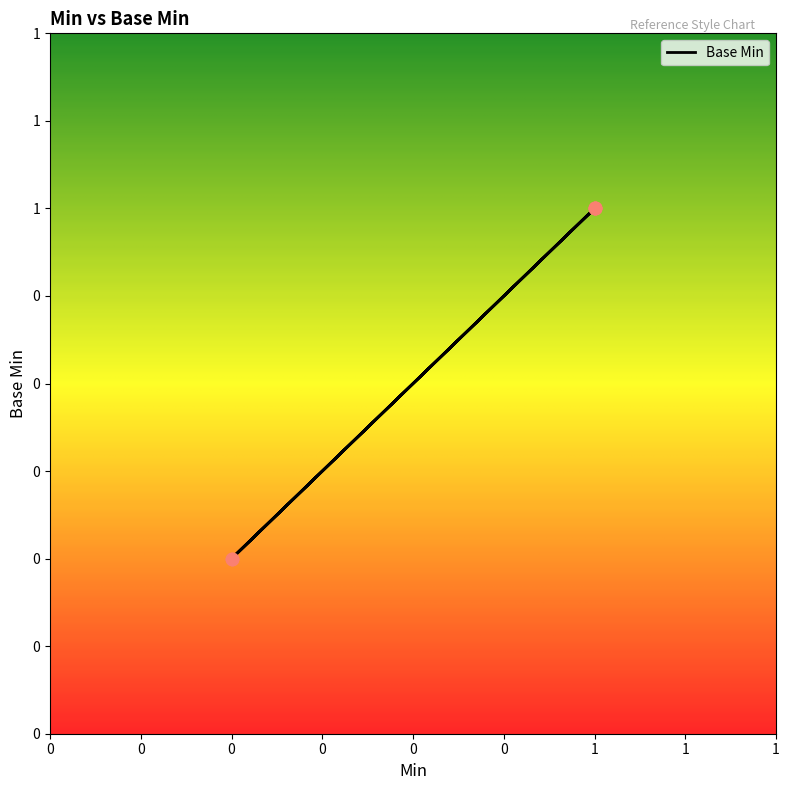

What is the ratio of the value at 1 to the value at 1?

1.0